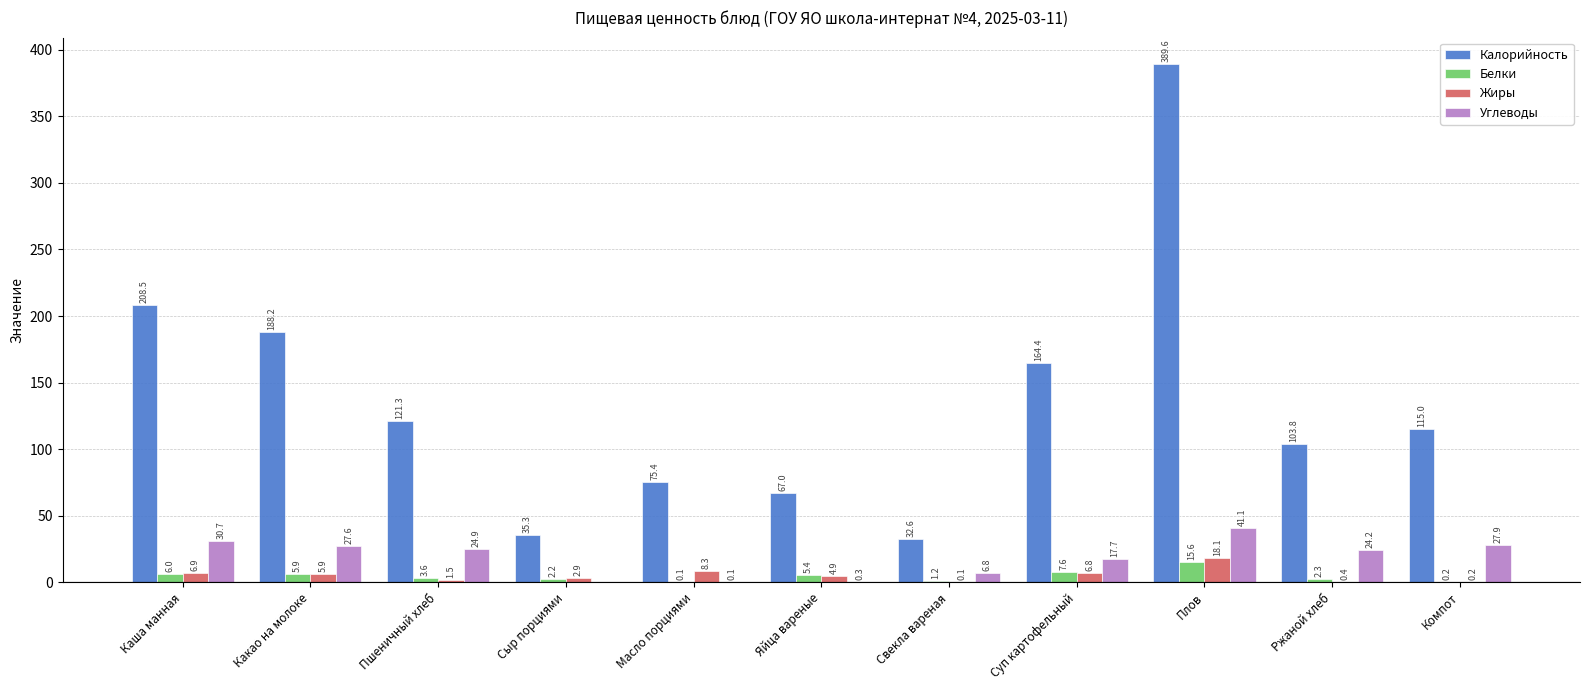

Is the value of Углеводы at Какао на молоке greater than the value of Белки at Плов?

Yes